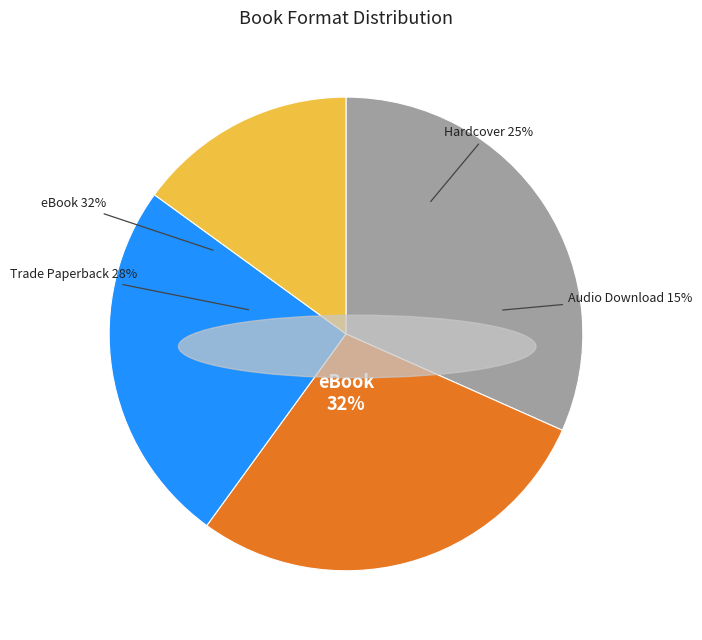

Is there a majority slice in this chart?

No